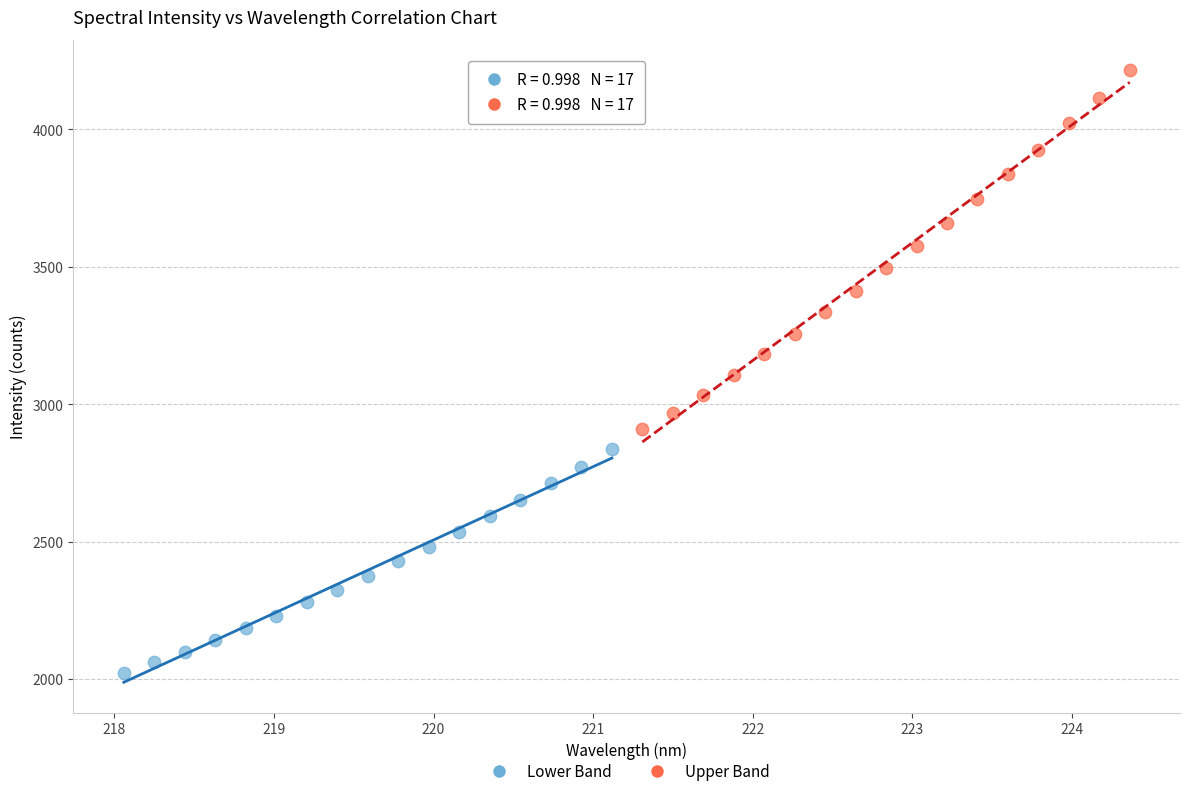

Which series has the widest spread of Y values?

Upper Band